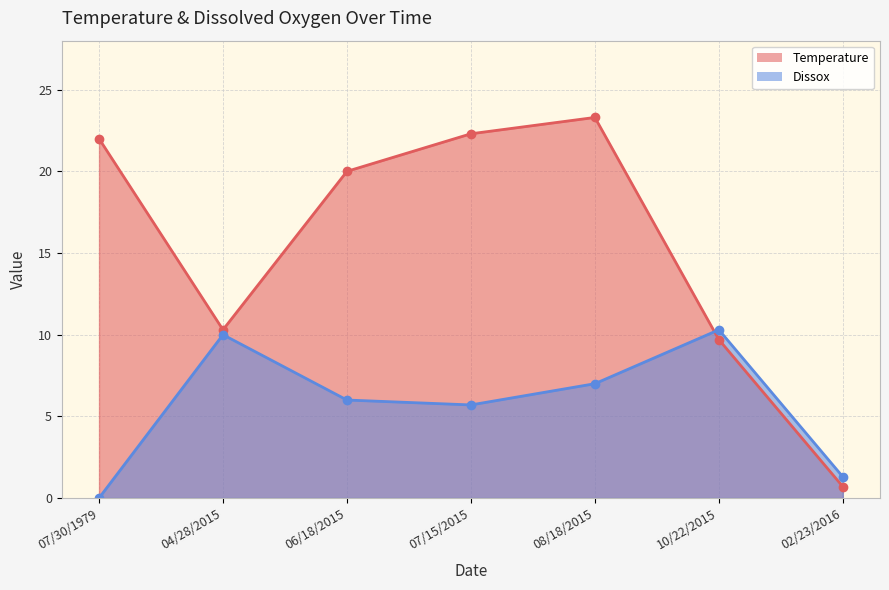

Rank the series by their average value, from lowest to highest.

Dissox, Temperature